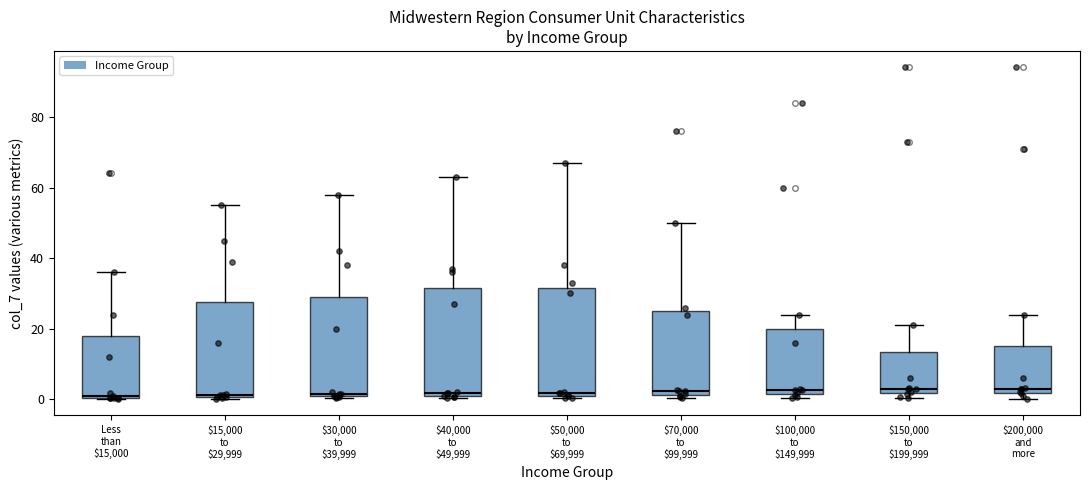

Reading left to right, transcribe this box plot: for each box, give where its median line is, the range the box spans, and where its two whiskers end, as read against the y-axis. The values are not printed on the chart, so give them approximately, as read against the axis.

Less than $15,000: median 0, box 0 to 18, whiskers 0 to 36
$15,000 to $29,999: median 2, box 0 to 28, whiskers 0 to 56
$30,000 to $39,999: median 2, box 0 to 30, whiskers 0 to 58
$40,000 to $49,999: median 2, box 0 to 32, whiskers 0 to 64
$50,000 to $69,999: median 2 (just above the box's lower edge), box 2 to 32, whiskers 0 to 68
$70,000 to $99,999: median 2 (just above the box's lower edge), box 2 to 26, whiskers 0 to 50
$100,000 to $149,999: median 2 (just above the box's lower edge), box 2 to 20, whiskers 0 to 24
$150,000 to $199,999: median 4, box 2 to 14, whiskers 0 to 22
$200,000 and more: median 4, box 2 to 16, whiskers 0 to 24